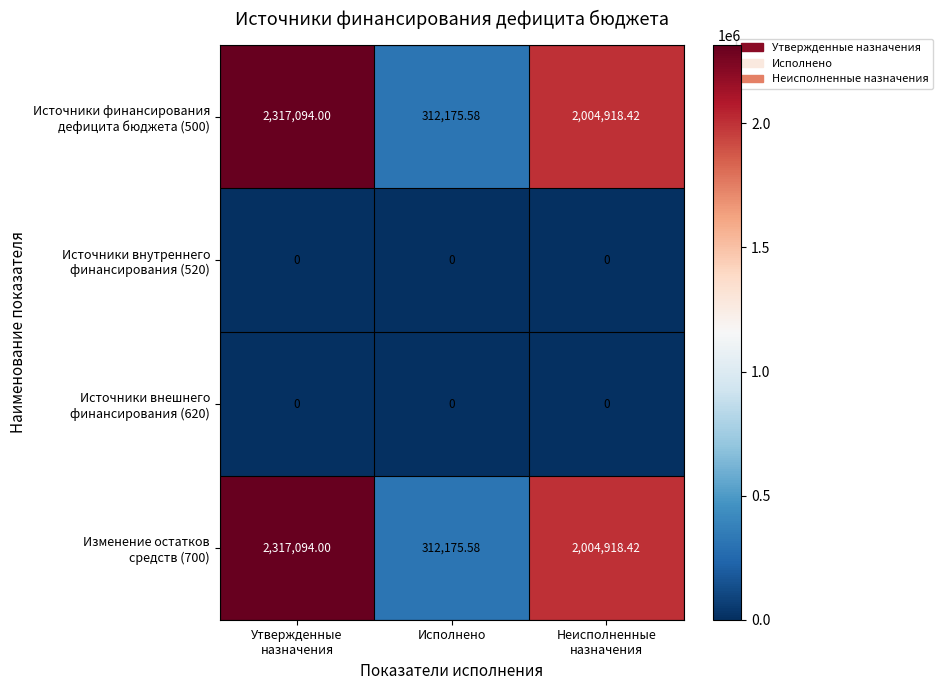

What is the difference between the highest and lowest values at Утвержденные
назначения?

2317094.0